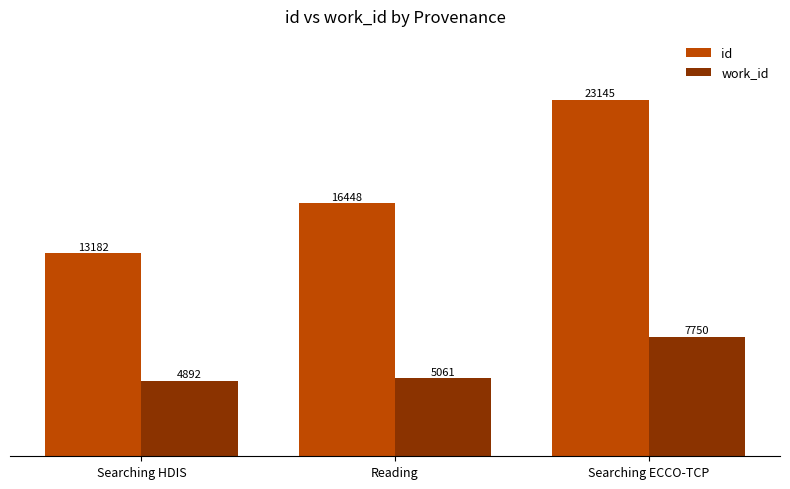

Where is work_id nearest to the value 6321?

Reading